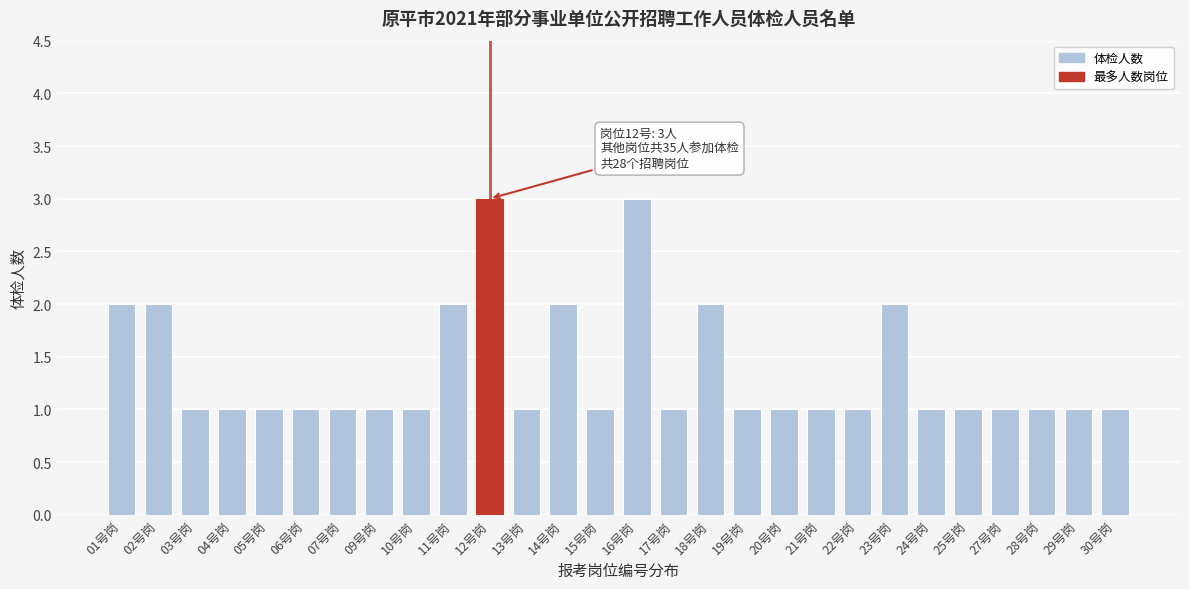

Reading right to left, transcribe all the data shown in this chart.

1	1	1	1	1	1	2	1	1	1	1	2	1	3	1	2	1	3	2	1	1	1	1	1	1	1	2	2